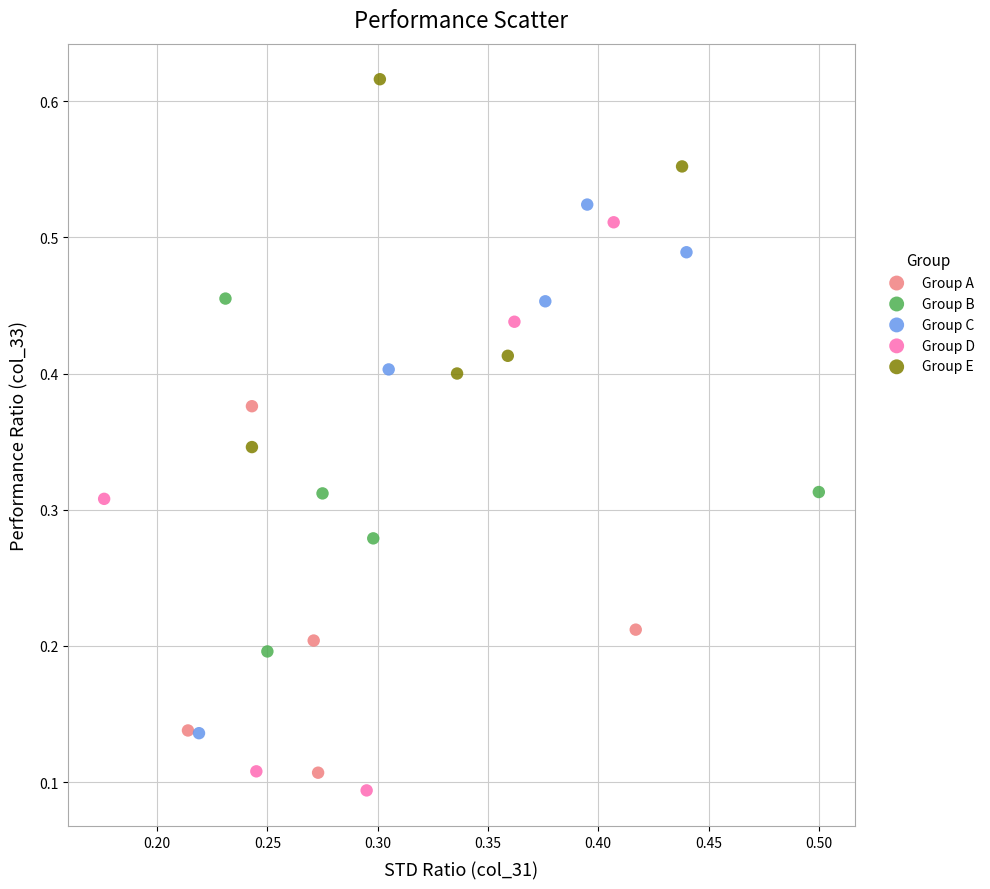

What are all the series names shown in the legend?

Group A, Group B, Group C, Group D, Group E